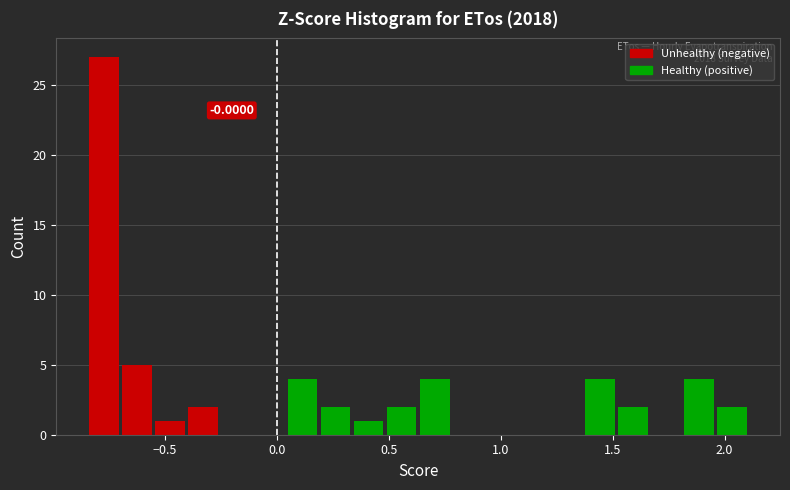

Around what value on the x-axis is the tallest bar? Give the approximate position of its centre, as read against the axis.

-0.75